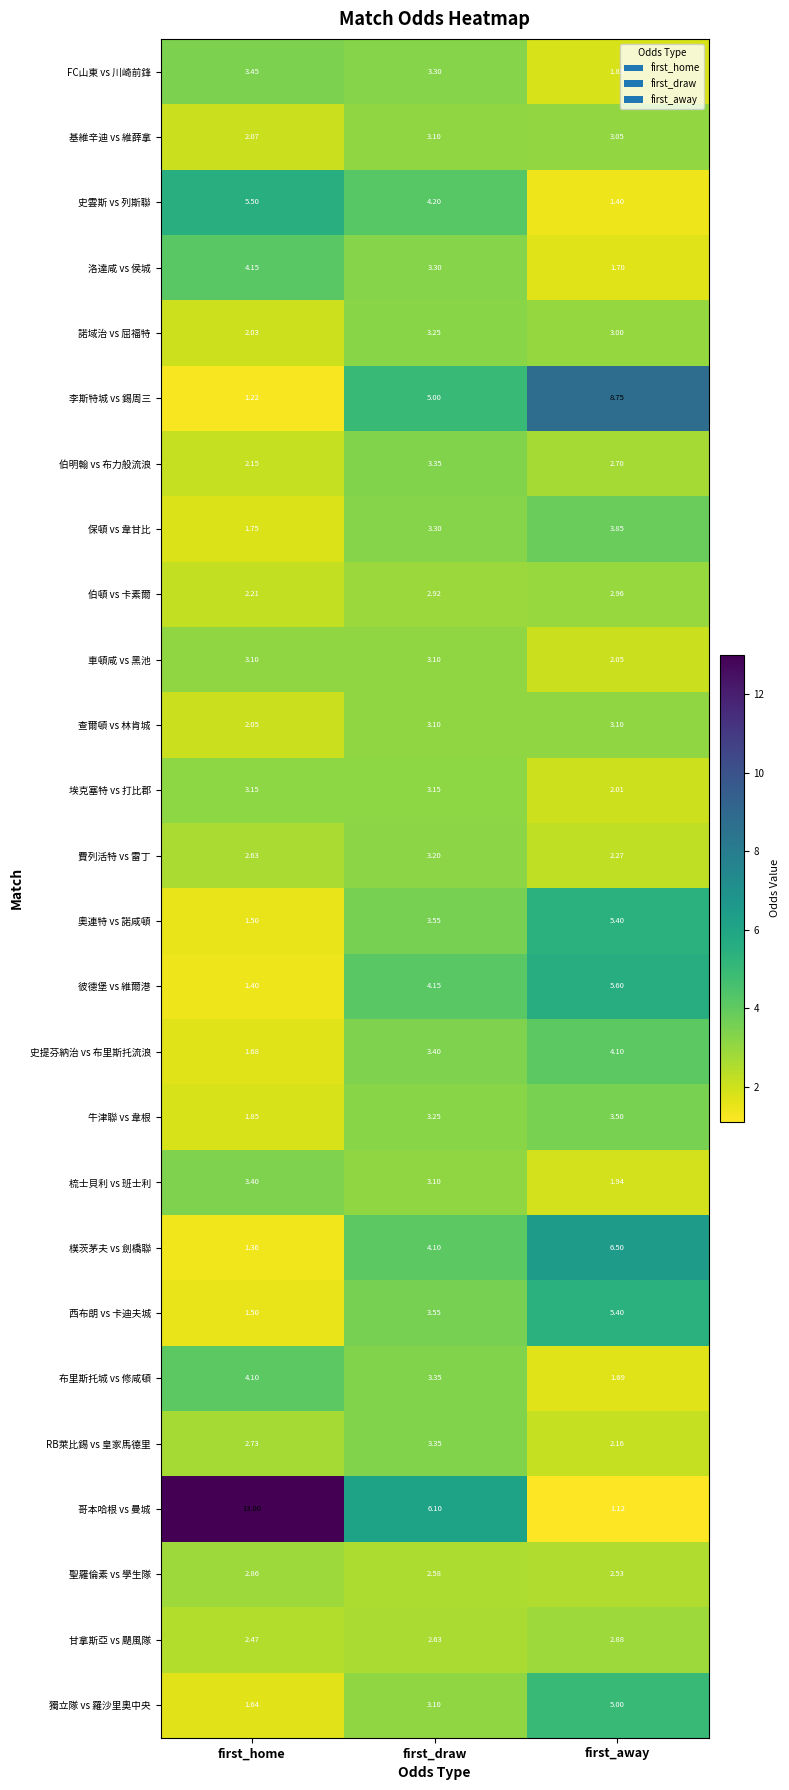

At which category is the sum across all series the highest?

first_draw